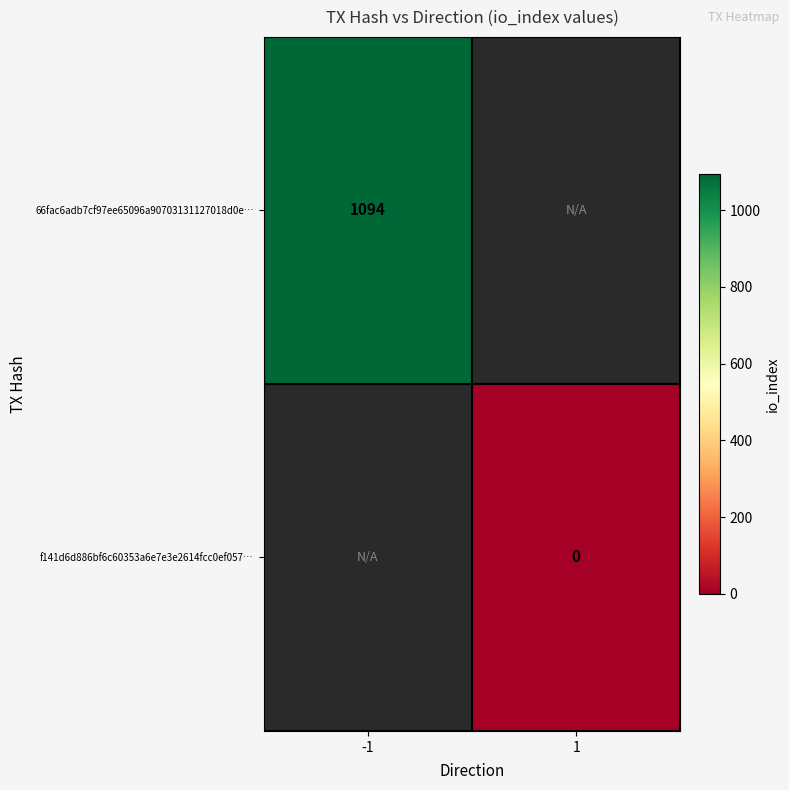

At how many categories does at least one series exceed 878?

1